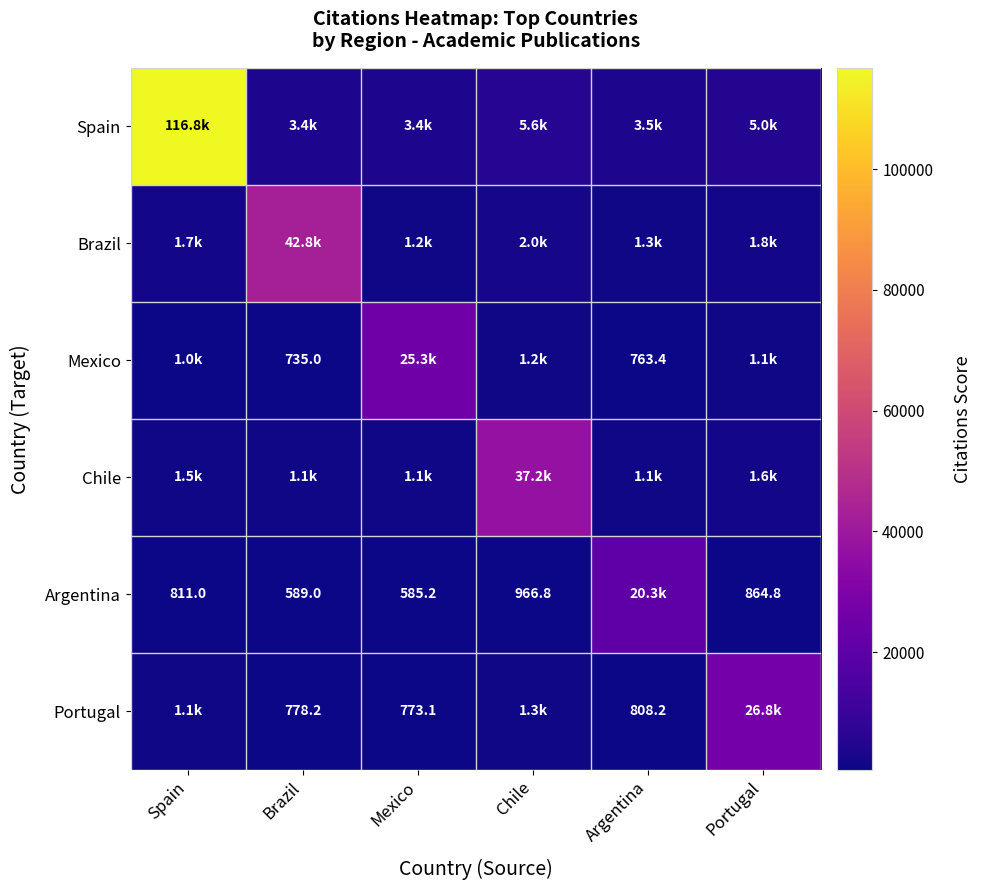

What is the total value across all series at Brazil?

49415.9